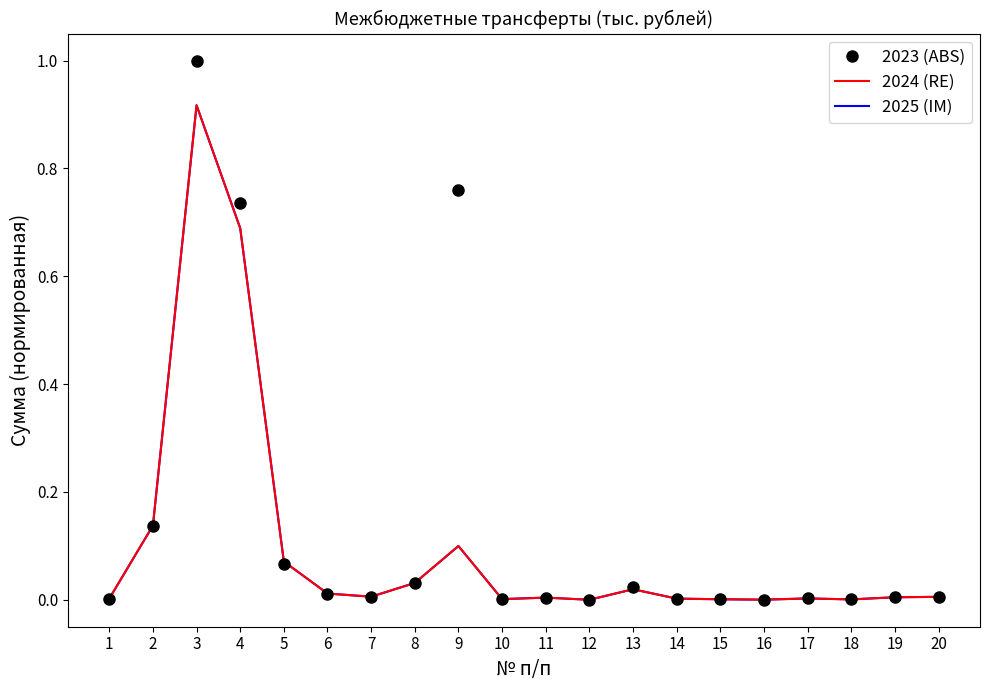

Is the value of 2023 (ABS) at 5 greater than the value of 2024 (RE) at 8?

Yes